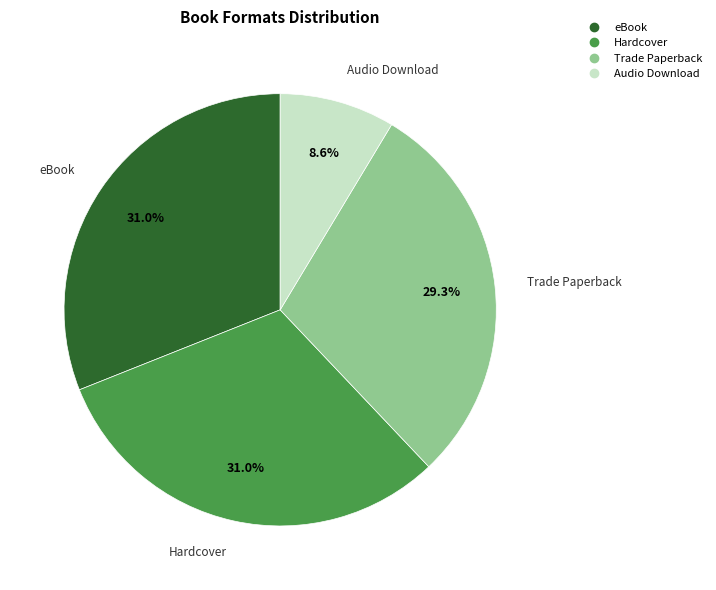

Does Audio Download represent more than half of the total?

No